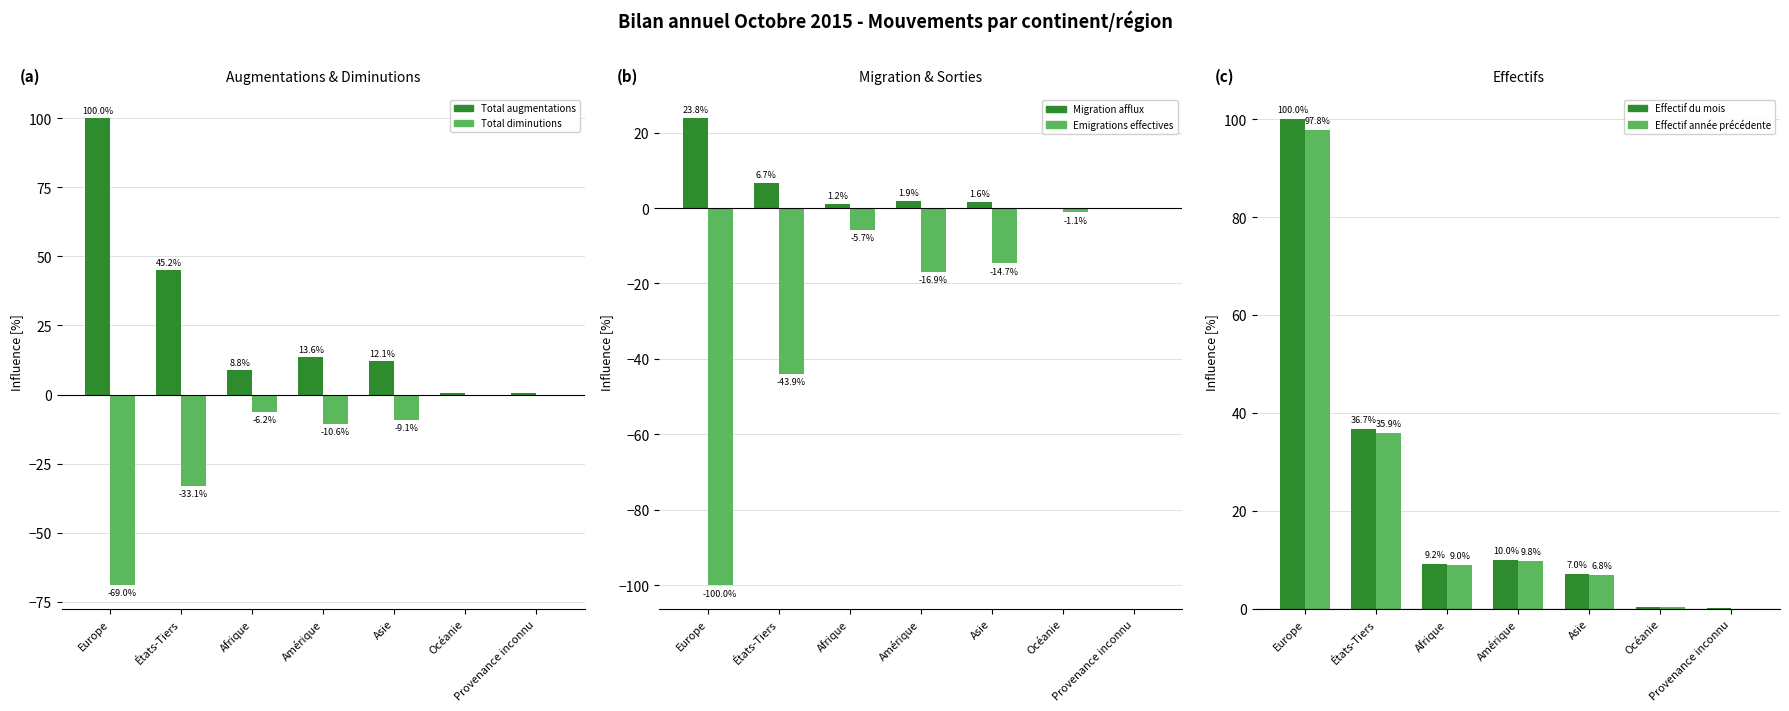

At Amérique, list the series in order from smallest to largest.

Emigrations effectives, Total diminutions, Migration afflux, Effectif année précédente, Effectif du mois, Total augmentations